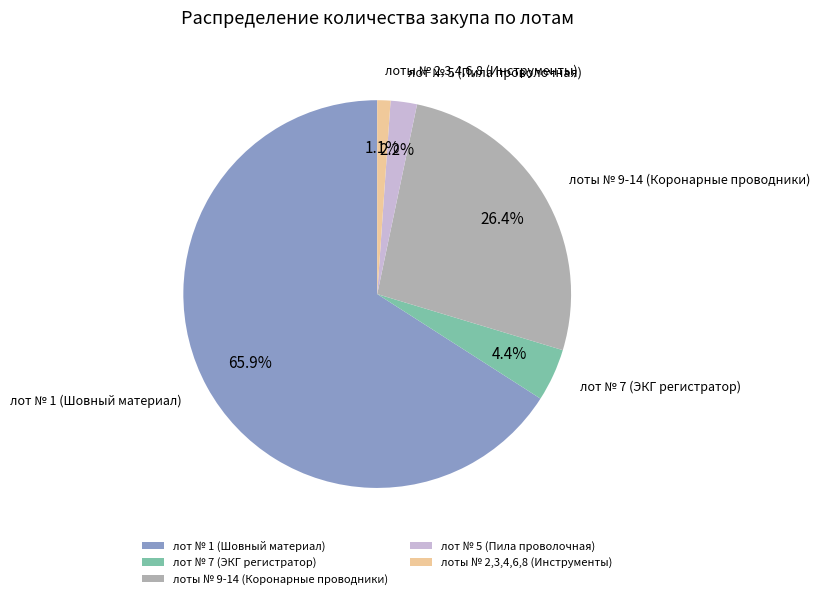

What is the majority slice?

лот № 1 (Шовный материал)